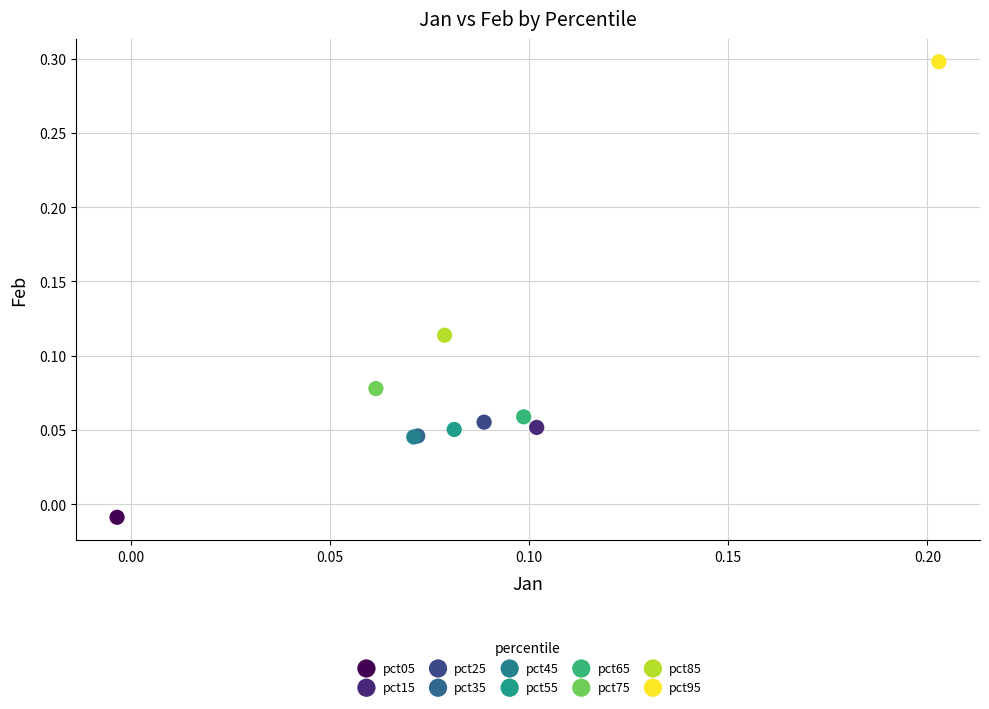

What are all the series names shown in the legend?

pct05, pct15, pct25, pct35, pct45, pct55, pct65, pct75, pct85, pct95